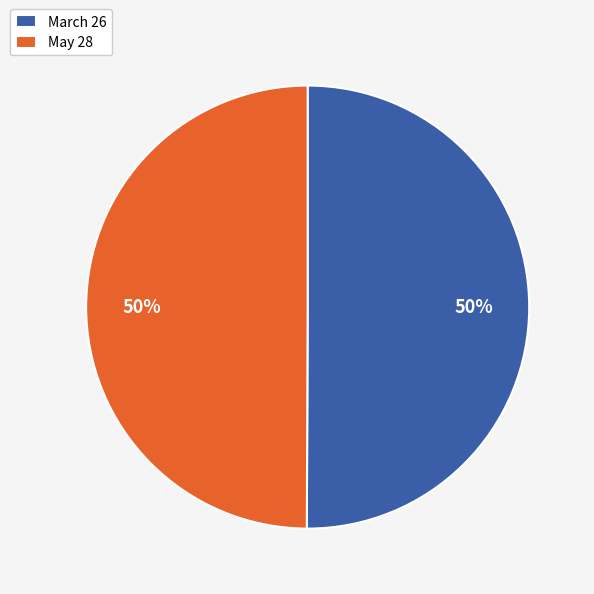

Approximately how many times larger is the value at March 26 compared to May 28?

1.0